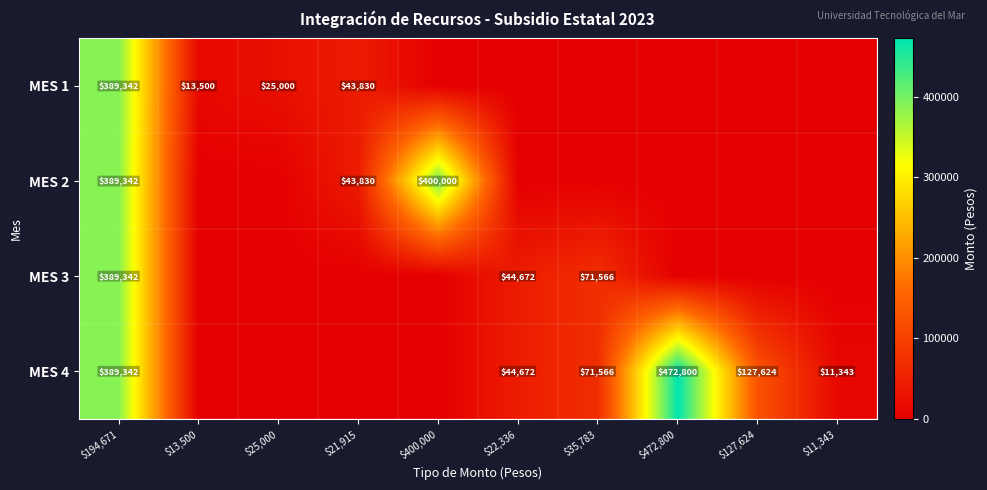

Is it true that MES 1 equals 43830 at $21,915?

True